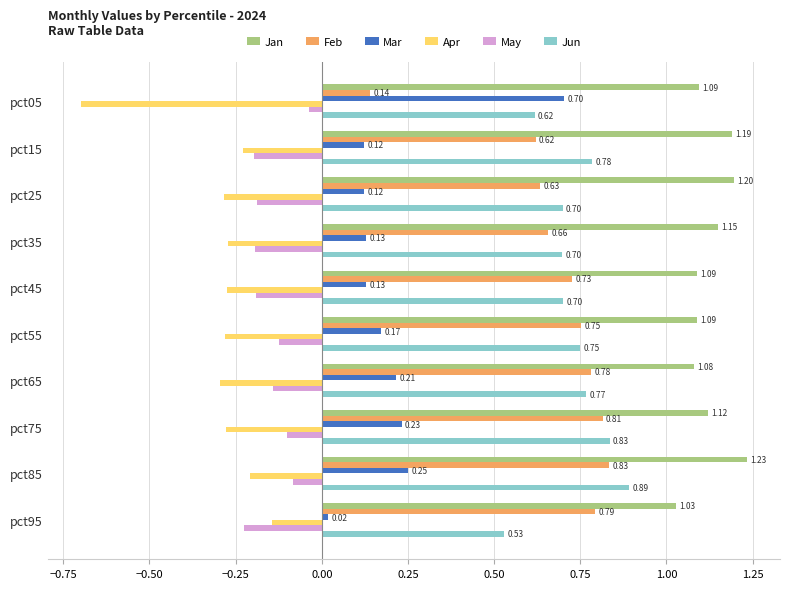

What is the difference between the maximum and minimum values in the Jun series?

0.4